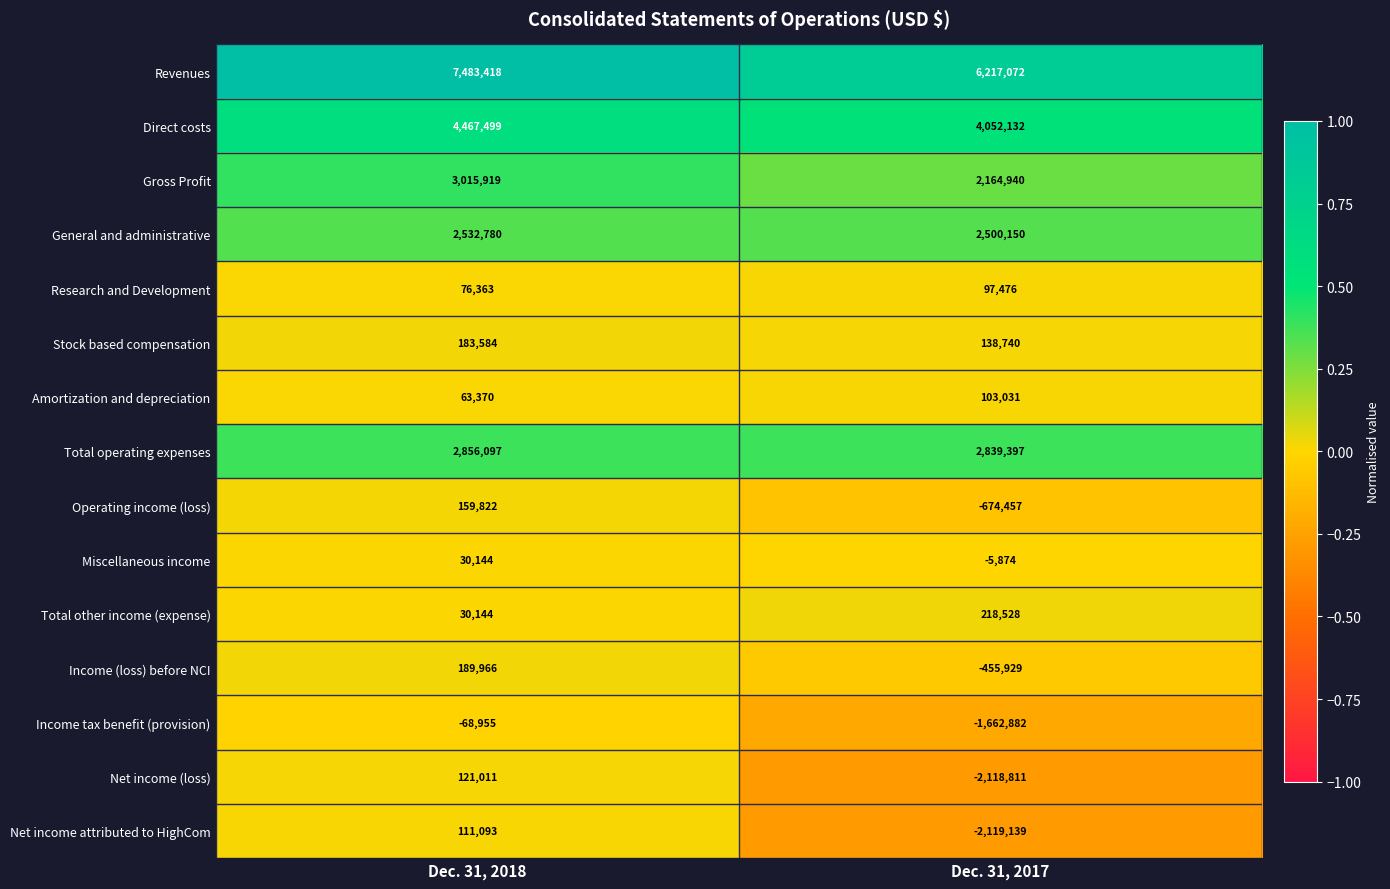

True or false: Gross Profit has a value of 2859917 at Dec. 31, 2017.

False